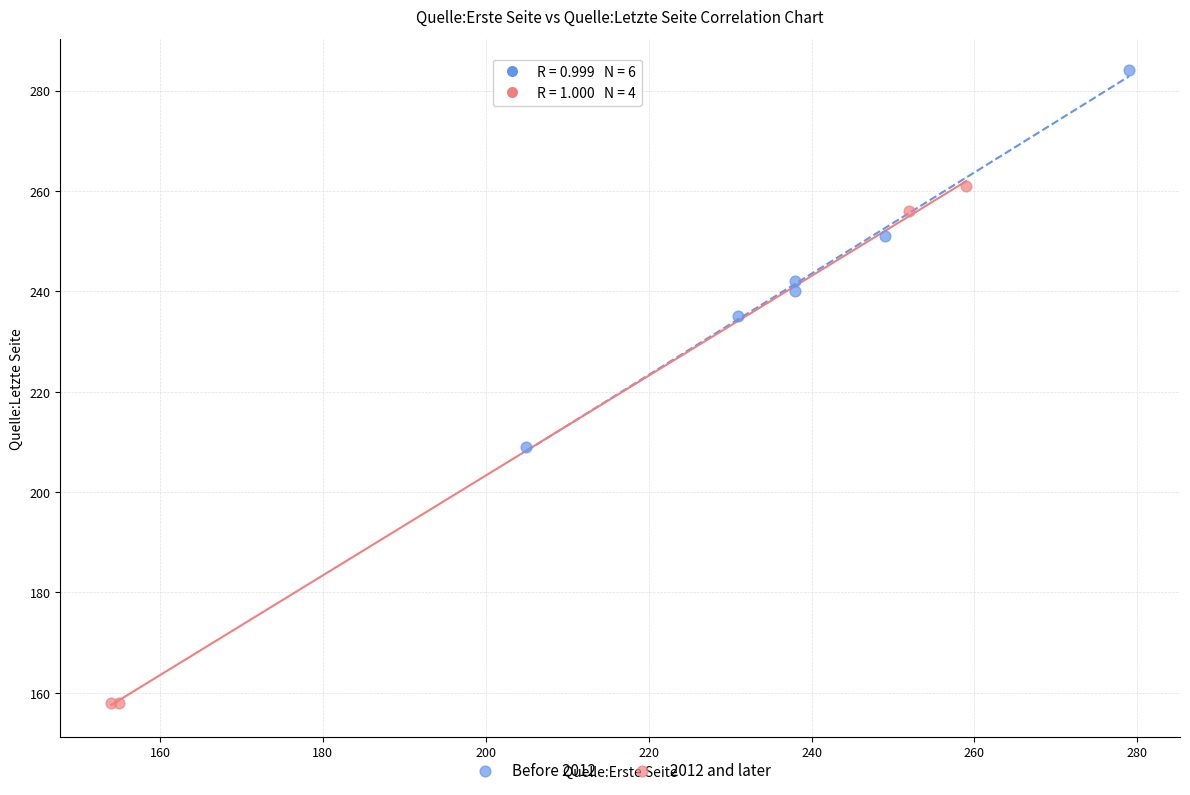

Which series reaches the minimum Y coordinate?

2012 and later